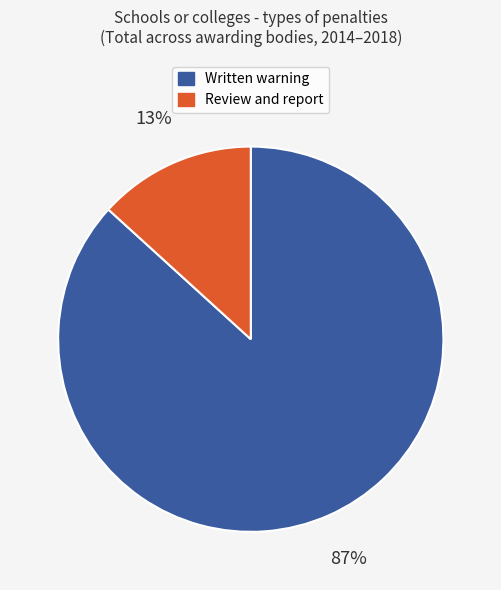

To the nearest percent, what is the average slice percentage?

50%